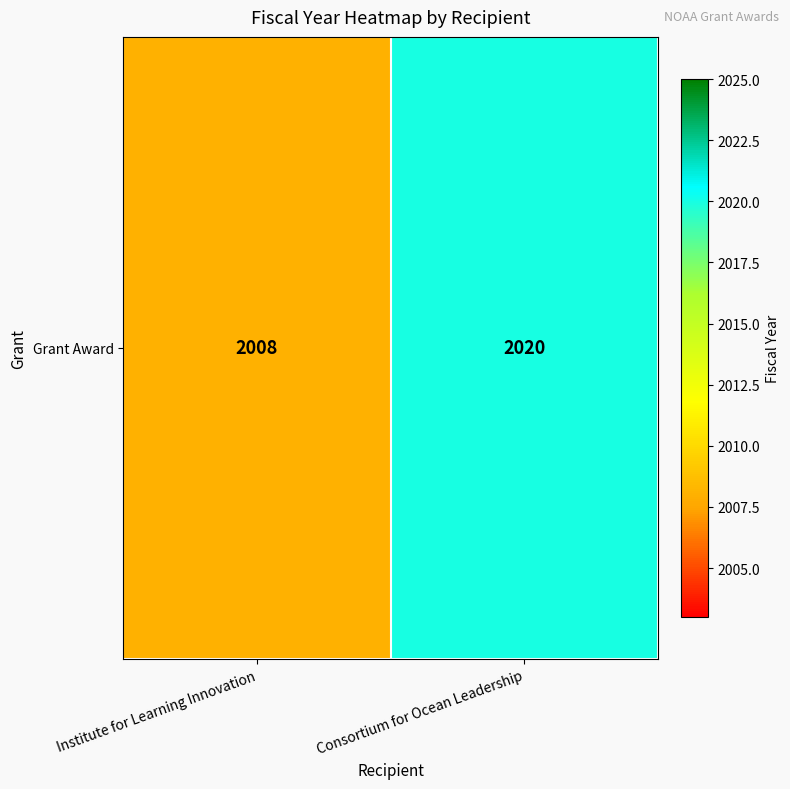

What is the difference between the maximum and minimum values?

12